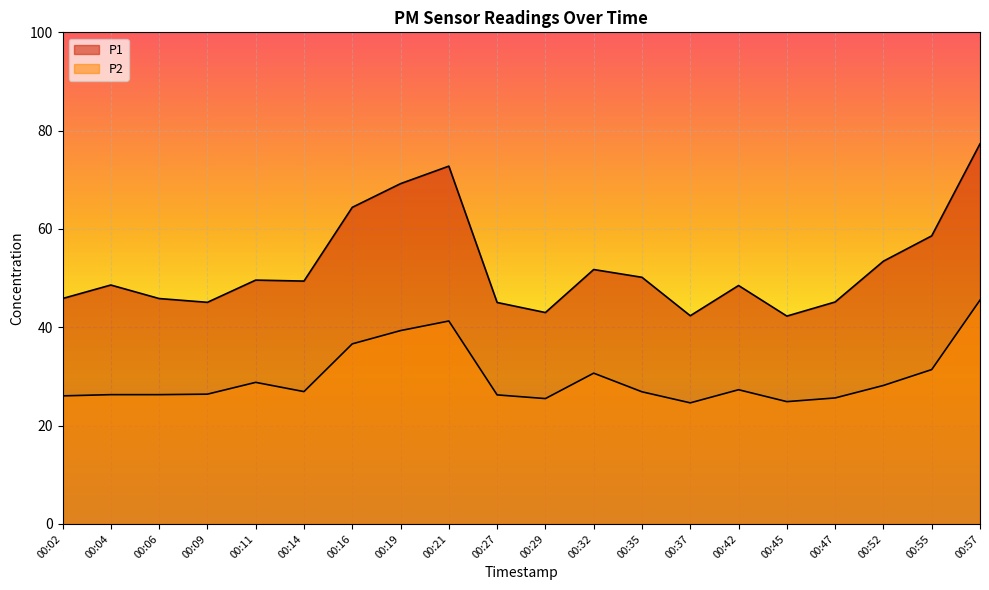

How many lines are shown in the chart?

2